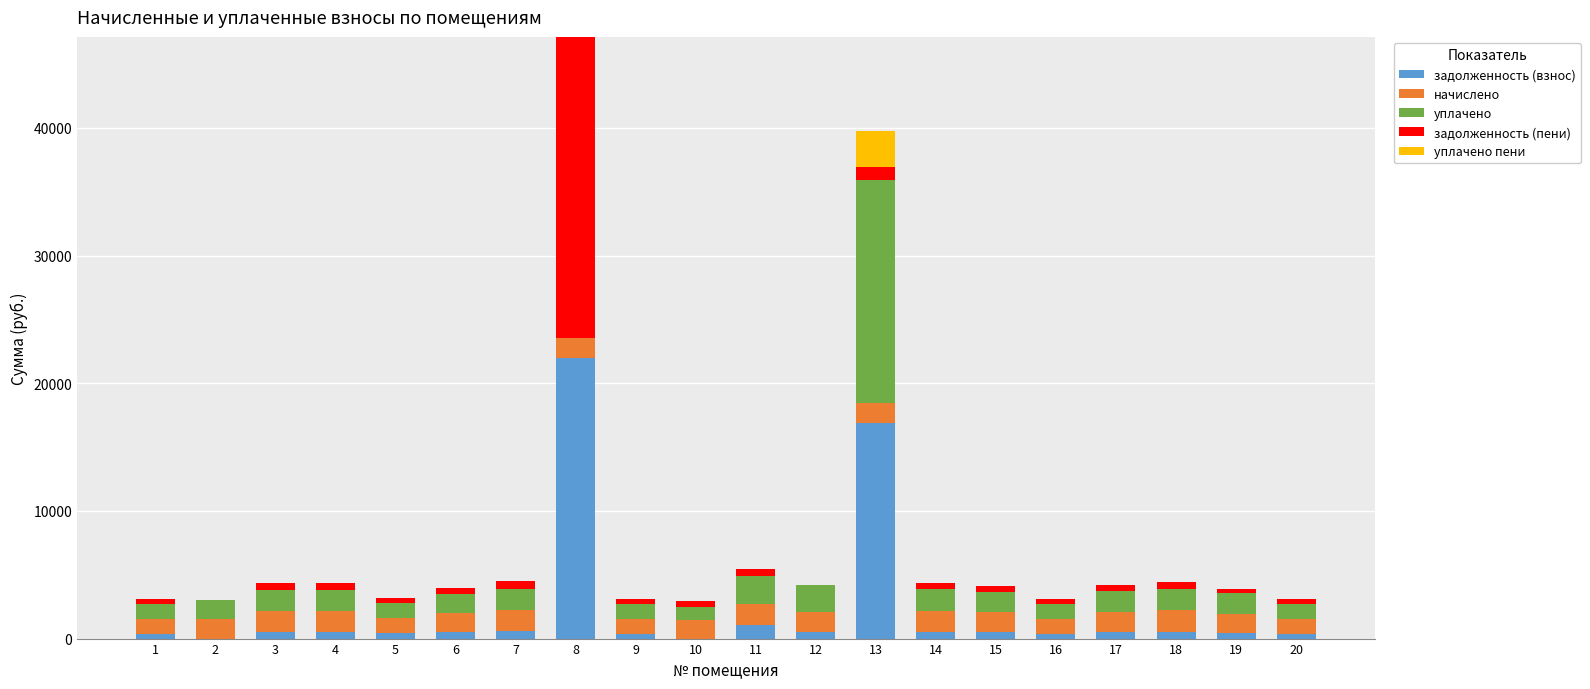

At which category is the sum across all series the highest?

8